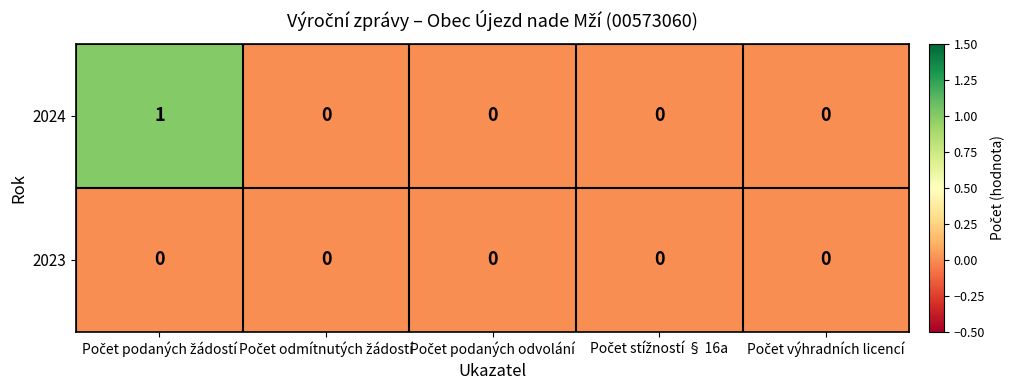

What is the maximum value shown in the chart?

1